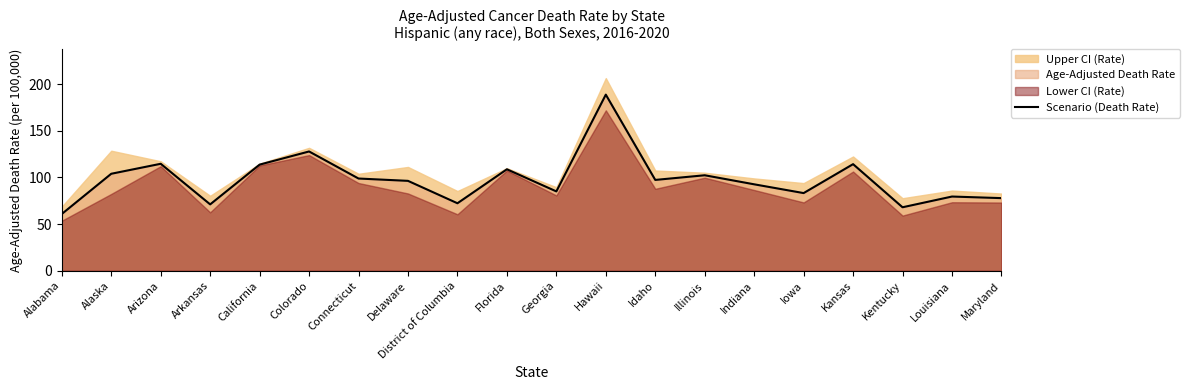

What position from the left is Iowa?

16